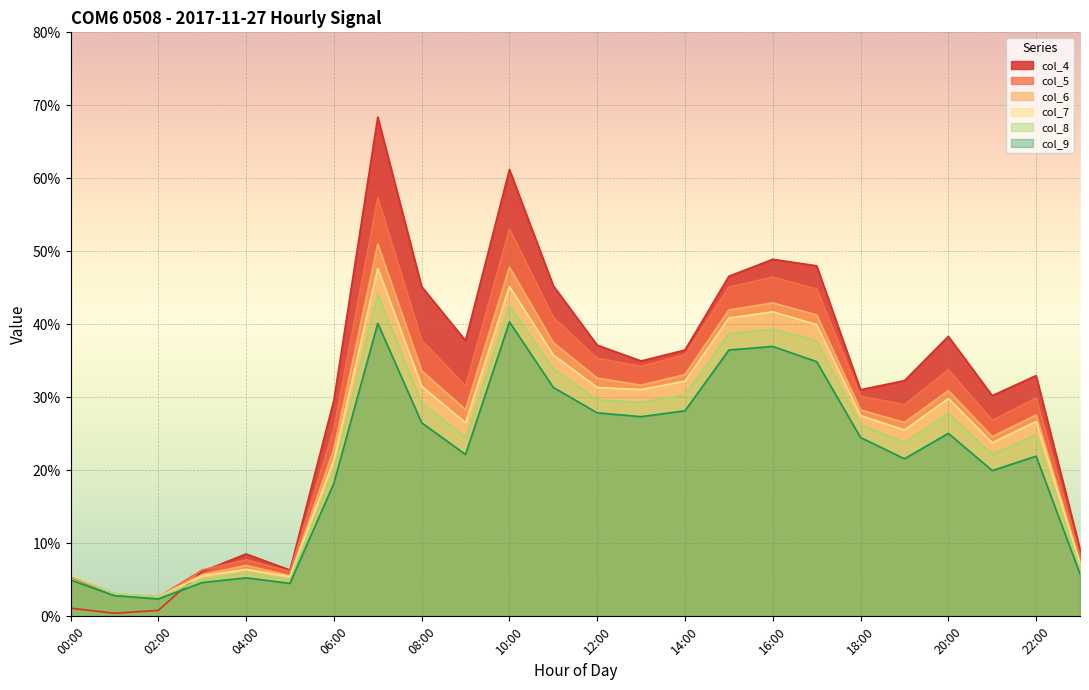

Is the value of col_4 at 20:00 greater than the value of col_7 at 18:00?

Yes